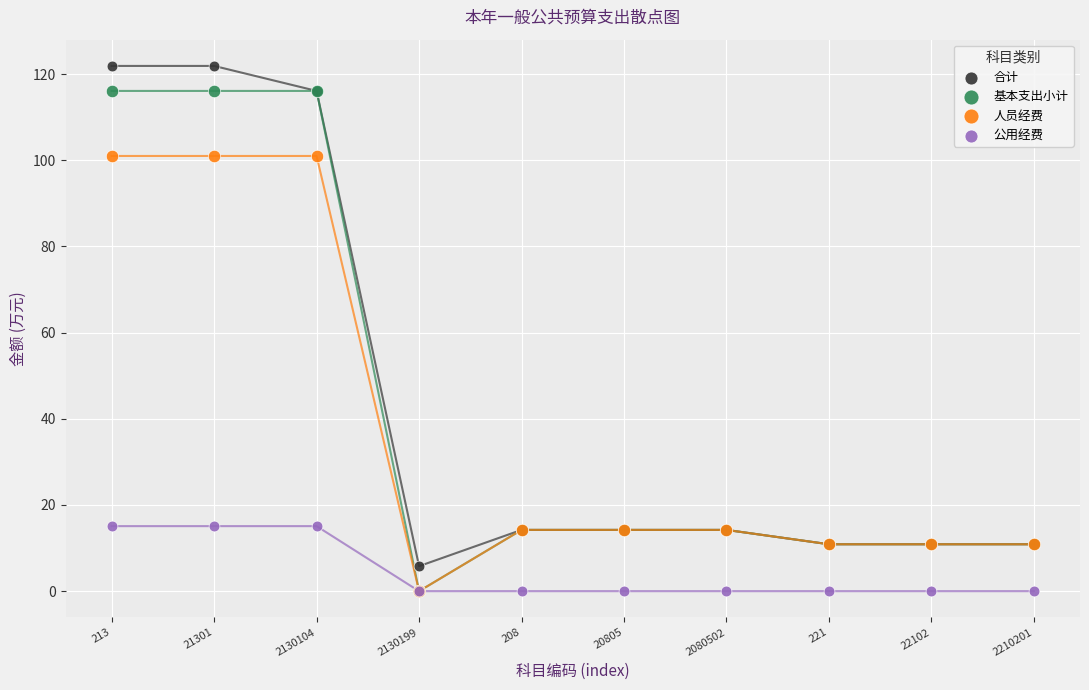

What are all the series names shown in the legend?

合计, 基本支出小计, 人员经费, 公用经费